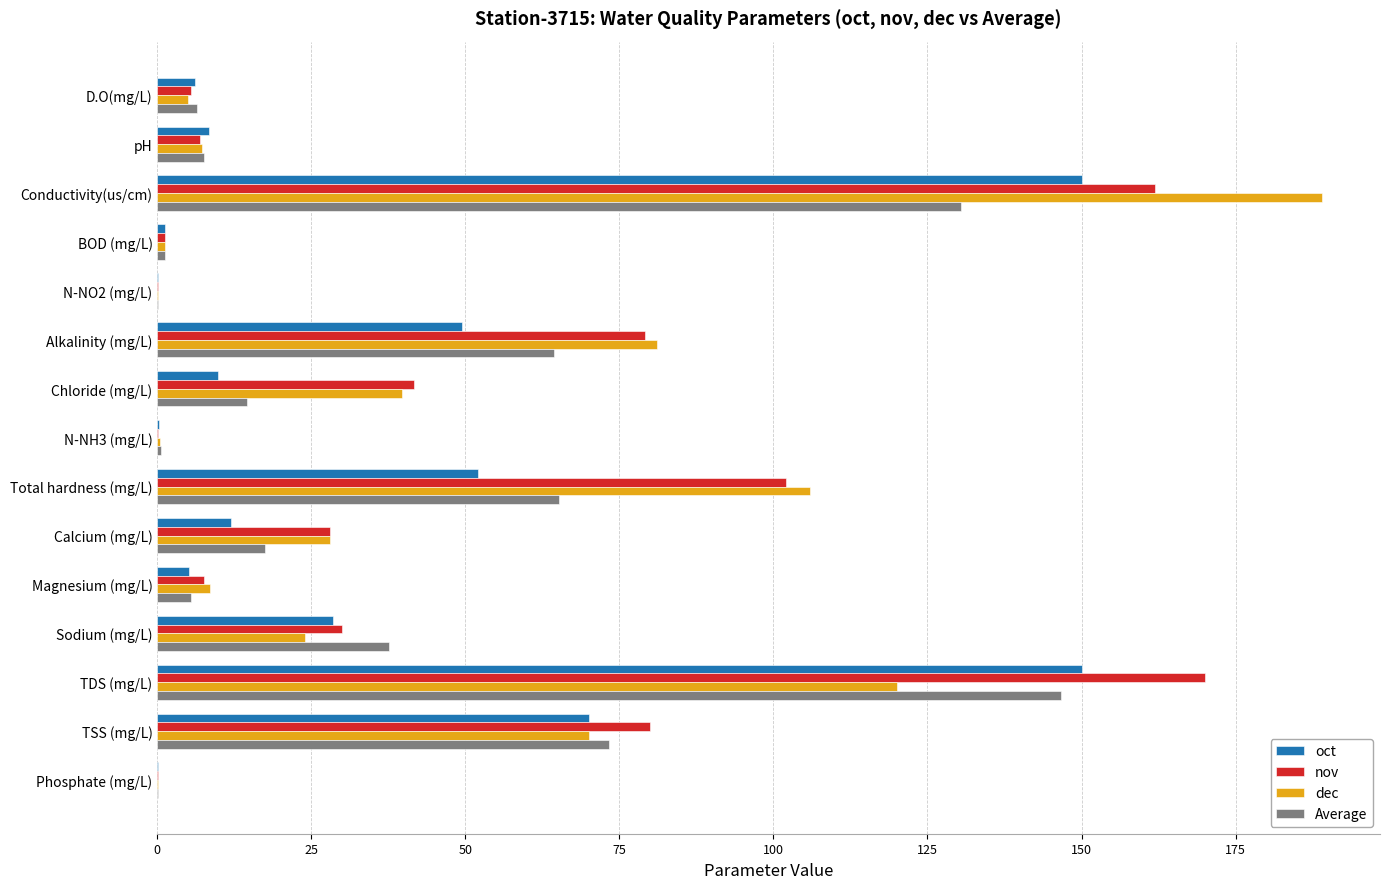

What are all the series names shown in the legend?

oct, nov, dec, Average